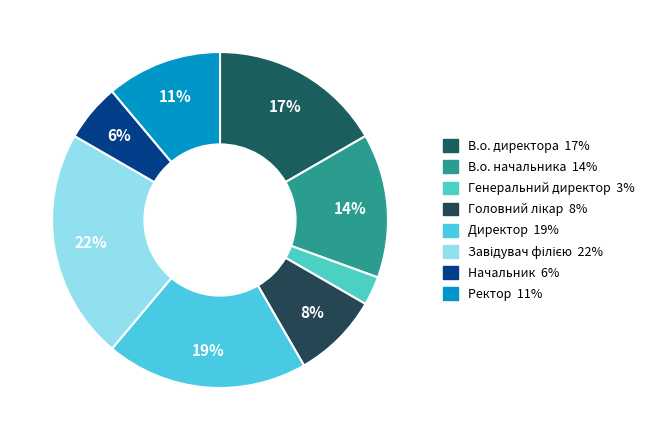

What is the ratio of the value at Генеральний директор to the value at Начальник?

0.5